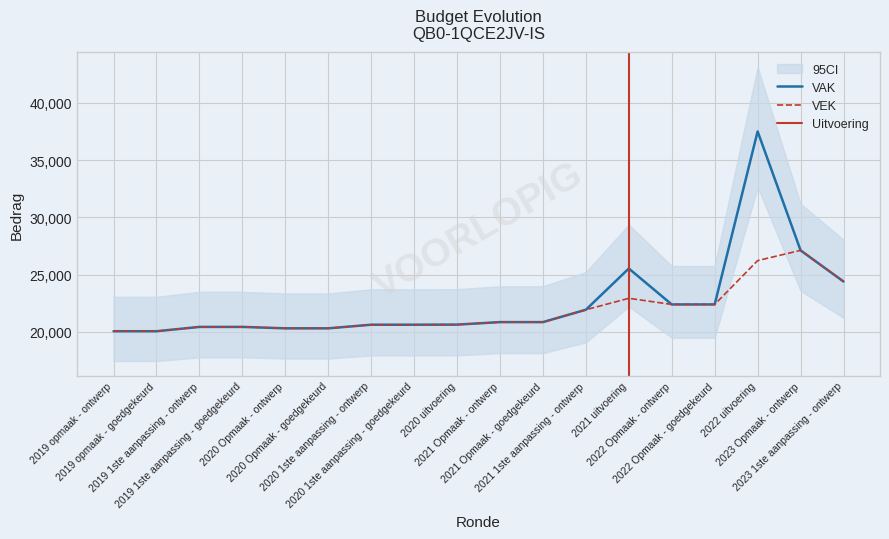

What is the label of the 10th point from the right?

2020 uitvoering